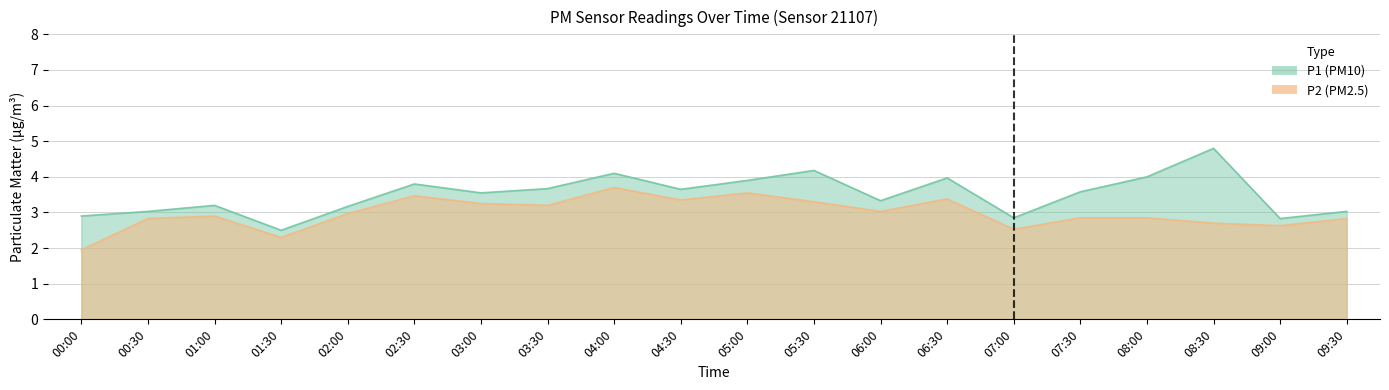

Reading right to left, what are all the values shown in this chart?

P1: 09:30=3.0	09:00=2.8	08:30=4.8	08:00=4.0	07:30=3.6	07:00=2.9	06:30=4.0	06:00=3.3	05:30=4.2	05:00=3.9	04:30=3.6	04:00=4.1	03:30=3.7	03:00=3.5	02:30=3.8	02:00=3.2	01:30=2.5	01:00=3.2	00:30=3.0	00:00=2.9
P2: 09:30=2.8	09:00=2.6	08:30=2.7	08:00=2.9	07:30=2.9	07:00=2.5	06:30=3.4	06:00=3.0	05:30=3.3	05:00=3.5	04:30=3.4	04:00=3.7	03:30=3.2	03:00=3.2	02:30=3.5	02:00=3.0	01:30=2.3	01:00=2.9	00:30=2.8	00:00=1.9